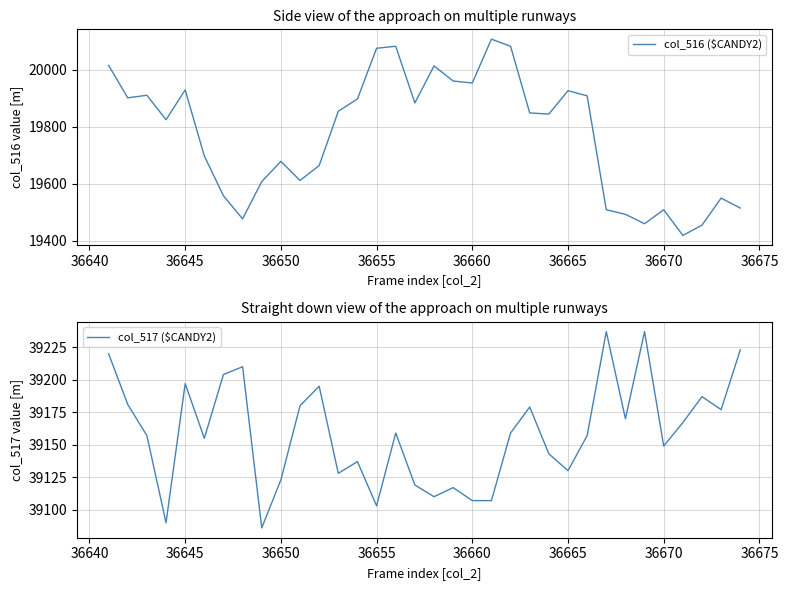

List the series in order of their overall mean, lowest first.

col_516 ($CANDY2), col_517 ($CANDY2)